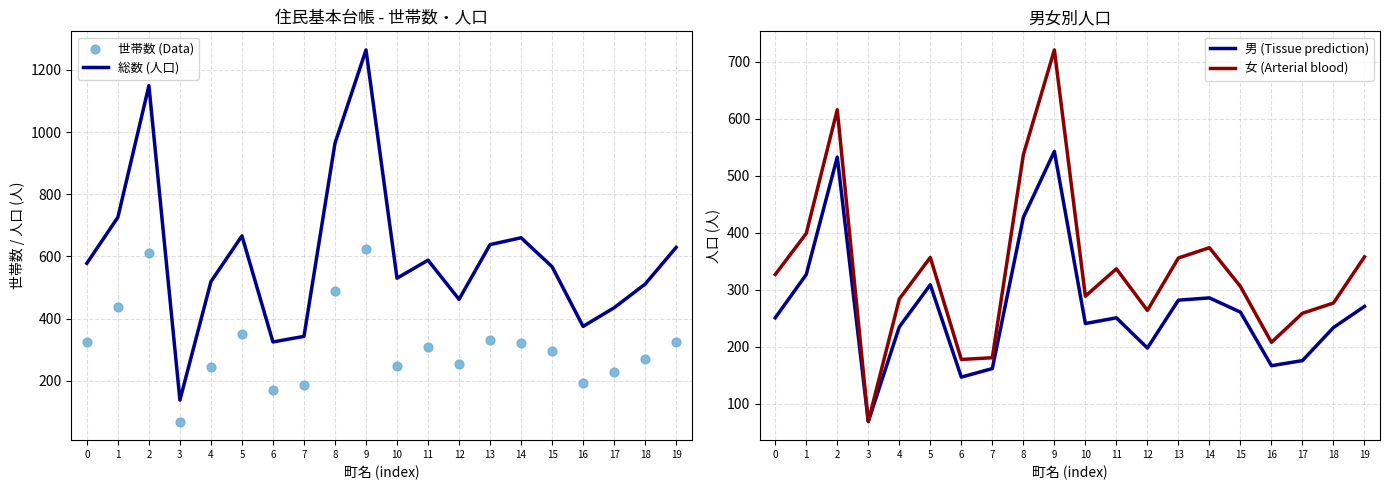

Which series reaches the maximum Y coordinate?

総数 (人口)